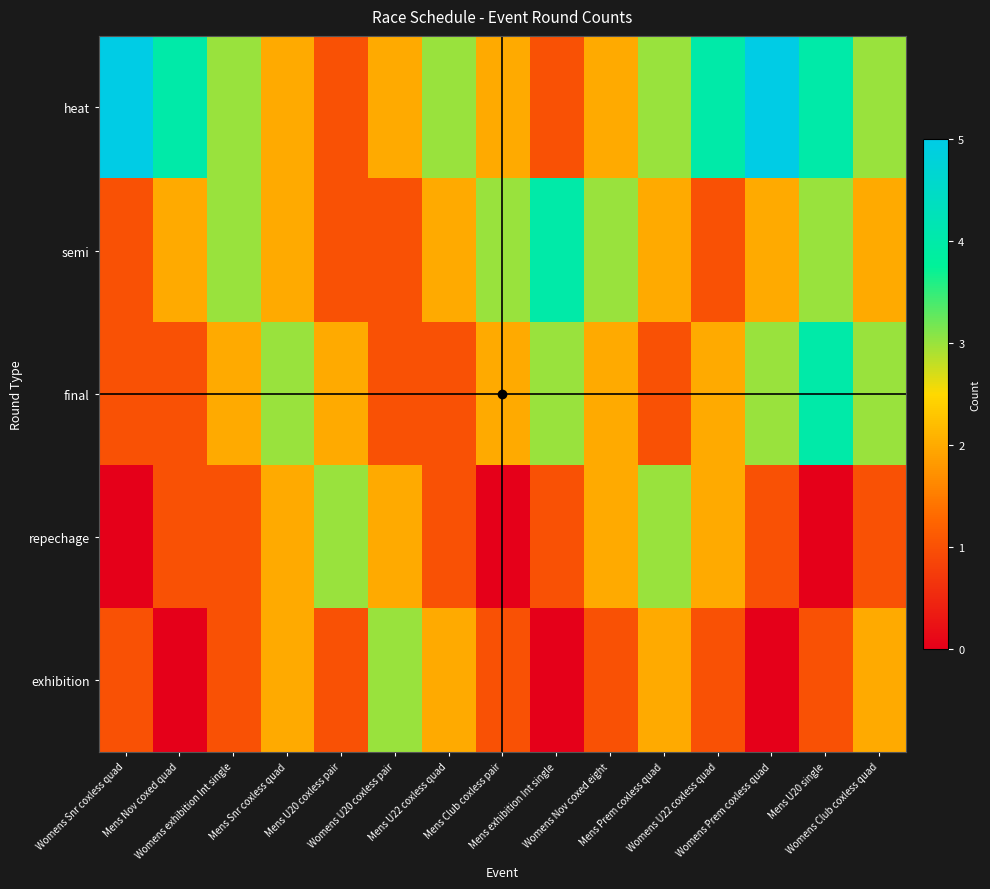

At Mens Nov coxed quad, list the series in order from smallest to largest.

exhibition, final, repechage, semi, heat